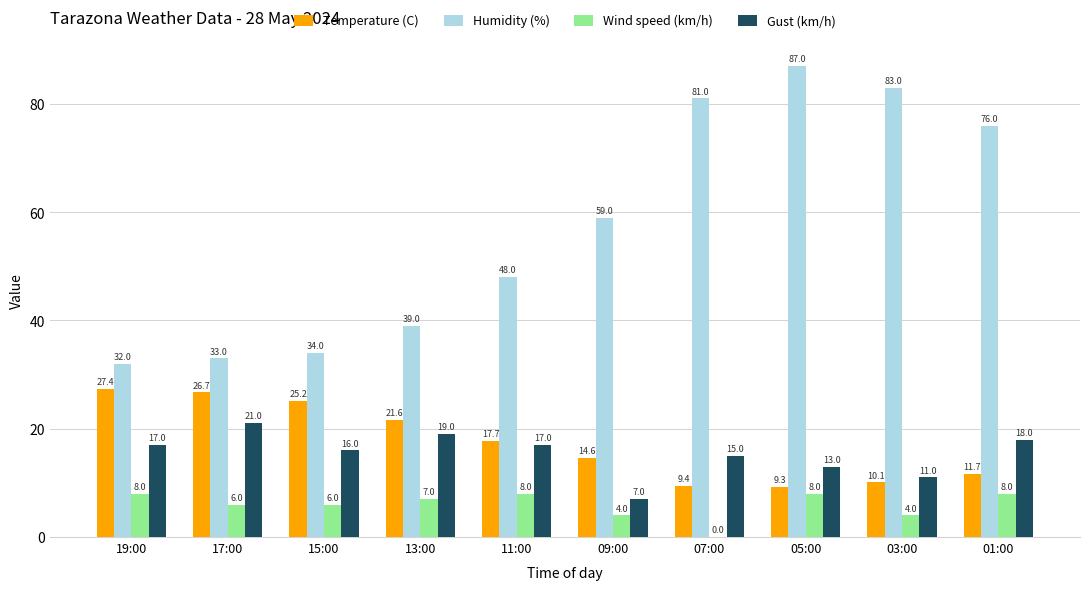

At which label does Gust (km/h) reach its peak?

17:00